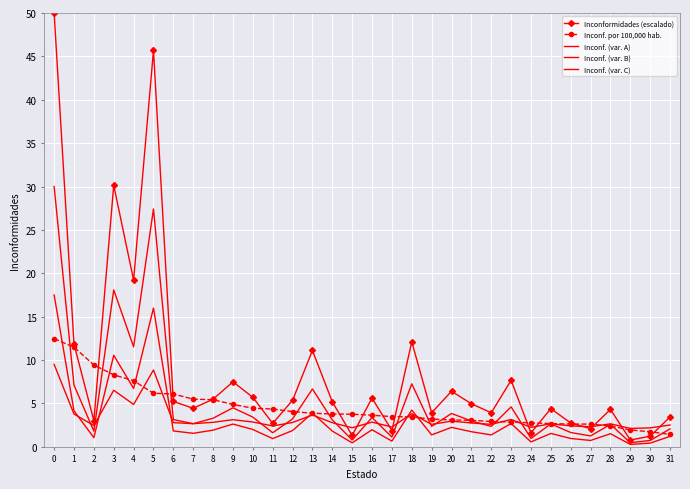

True or false: Inconf. (var. B) and Inconf. (var. A) cross at least once.

False